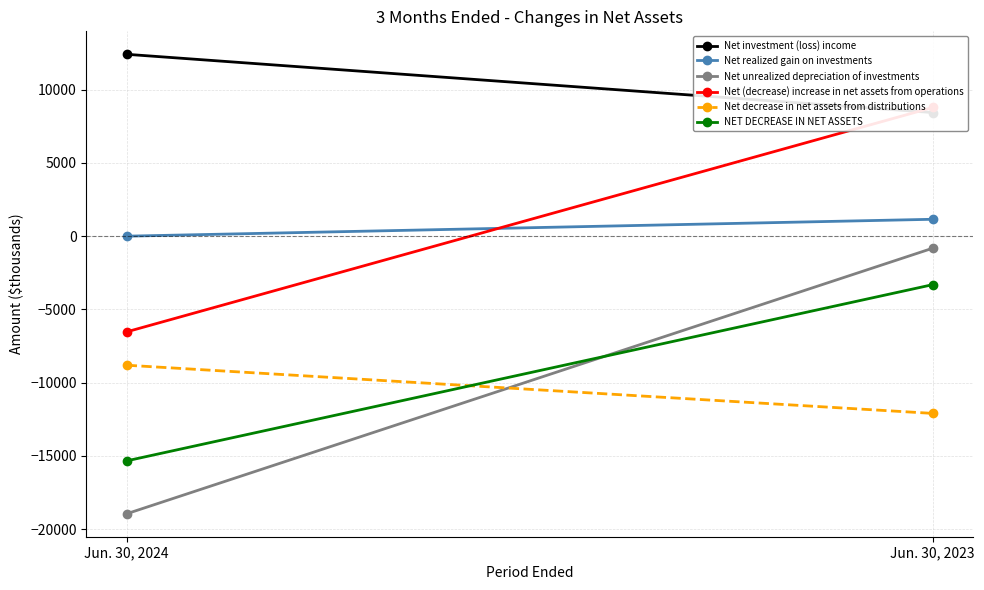

How many Net decrease in net assets from distributions values are between -12093 and -8805?

2